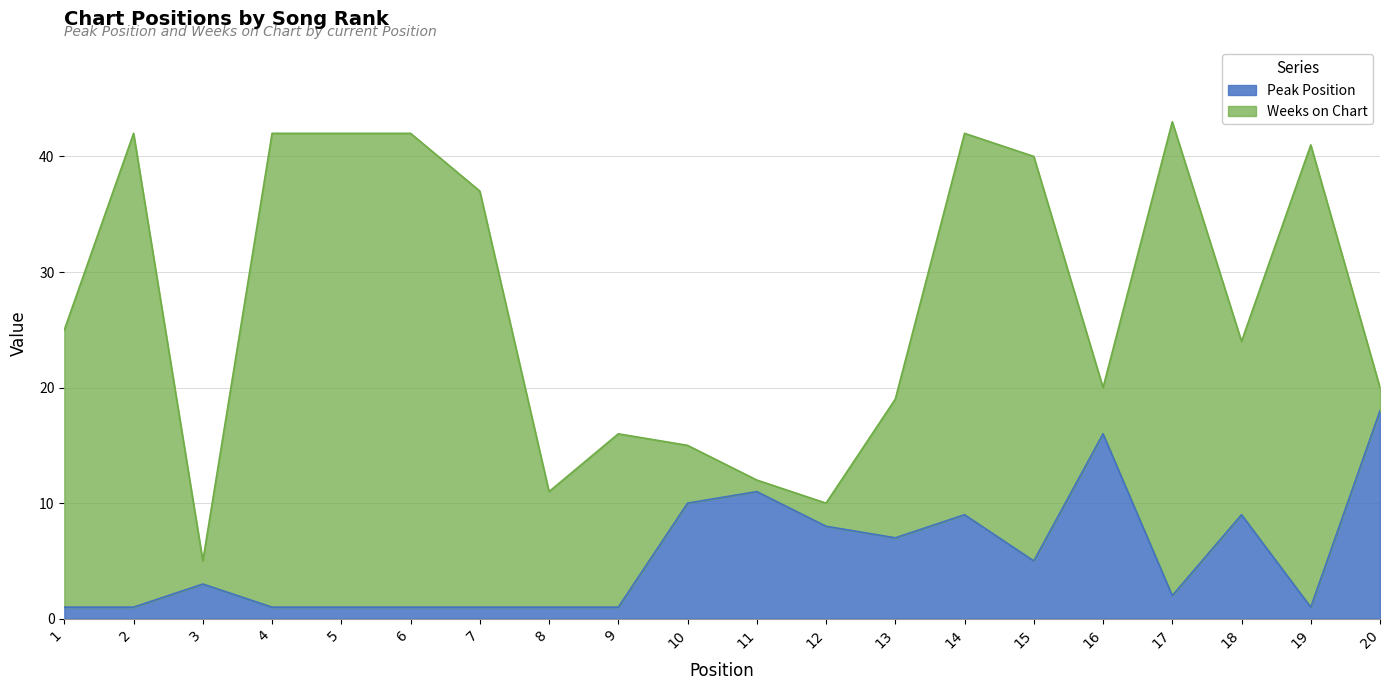

The chart shows a value of 0 at 5. True or false?

False